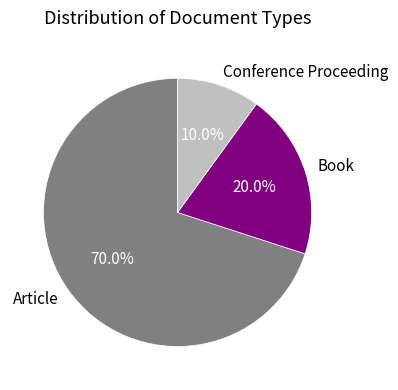

To the nearest percent, what is the difference between the largest and smallest slice percentages?

60%